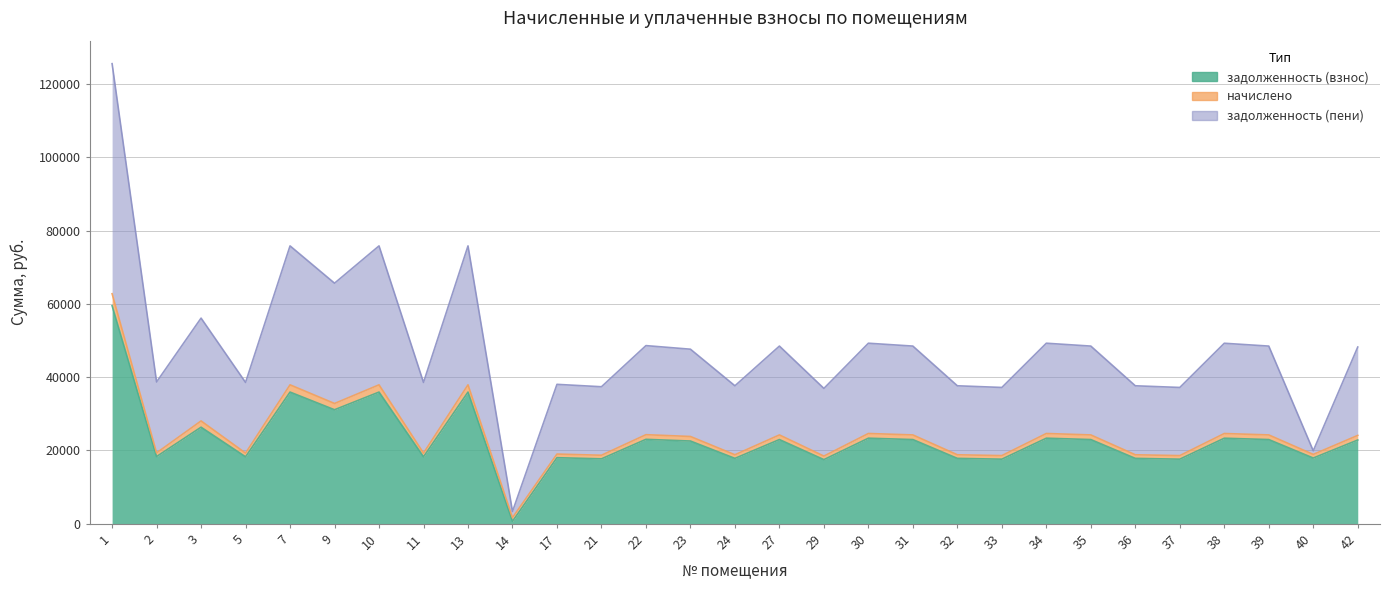

What is the average value of the задолженность (взнос) series?

23127.5